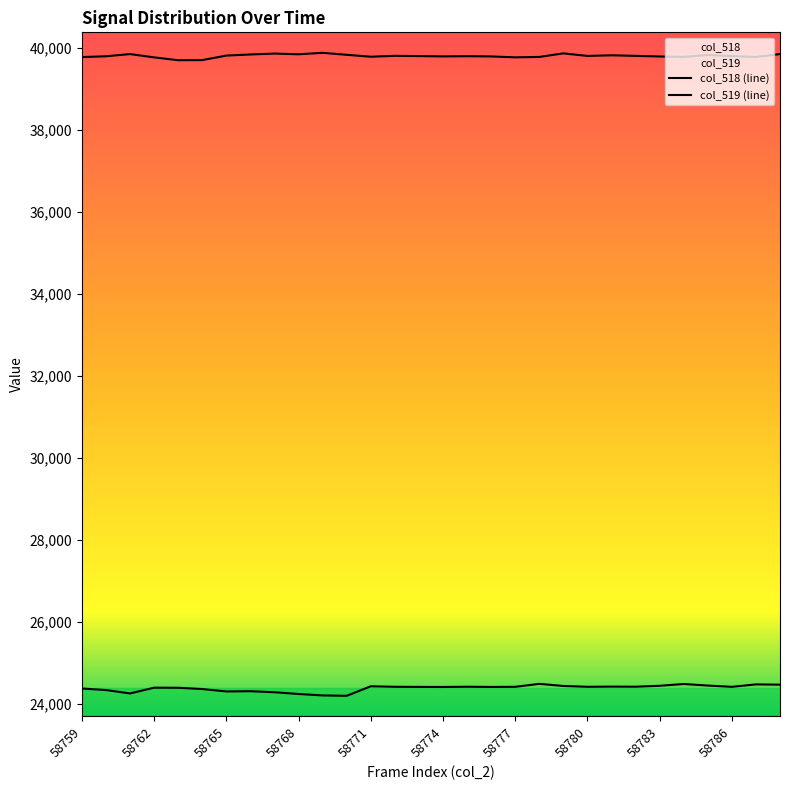

Which series has the widest spread of values?

col_518